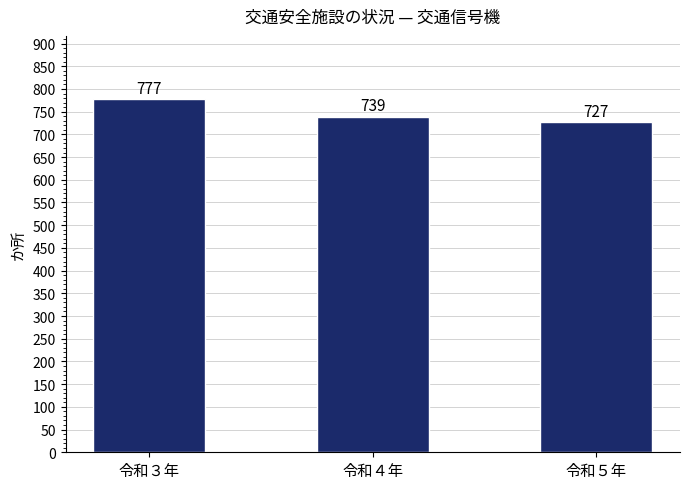

What is the label of the 1st bar from the left?

令和３年